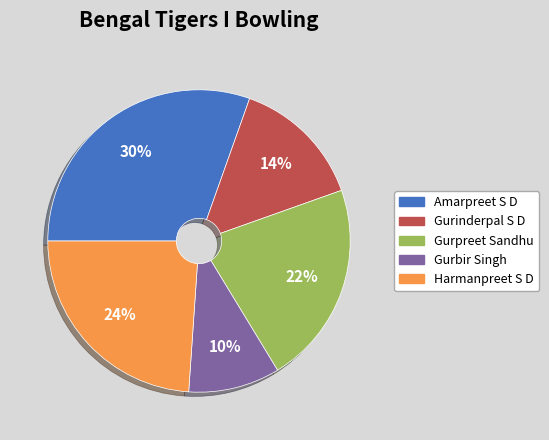

Is there a majority slice in this chart?

No